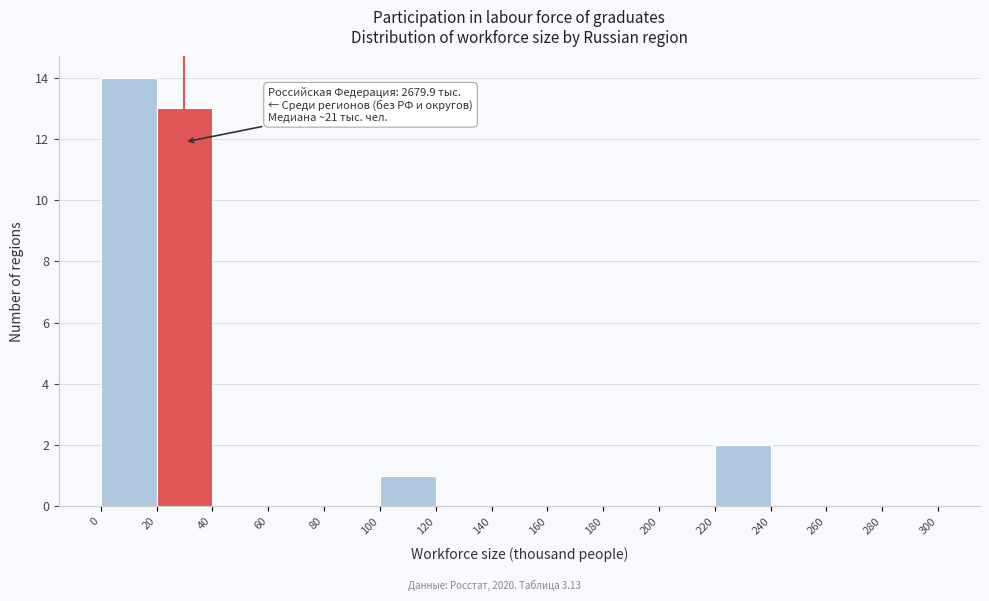

Over which range of the x-axis is the bar tallest?

0 to 20